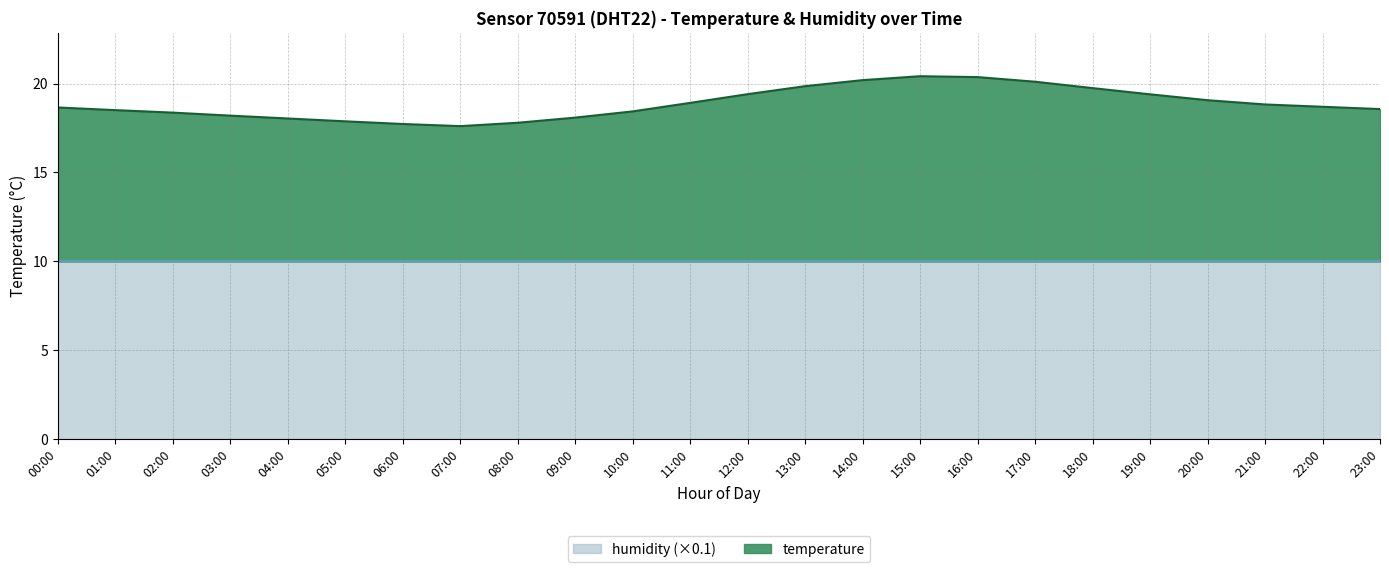

How many lines are shown in the chart?

2